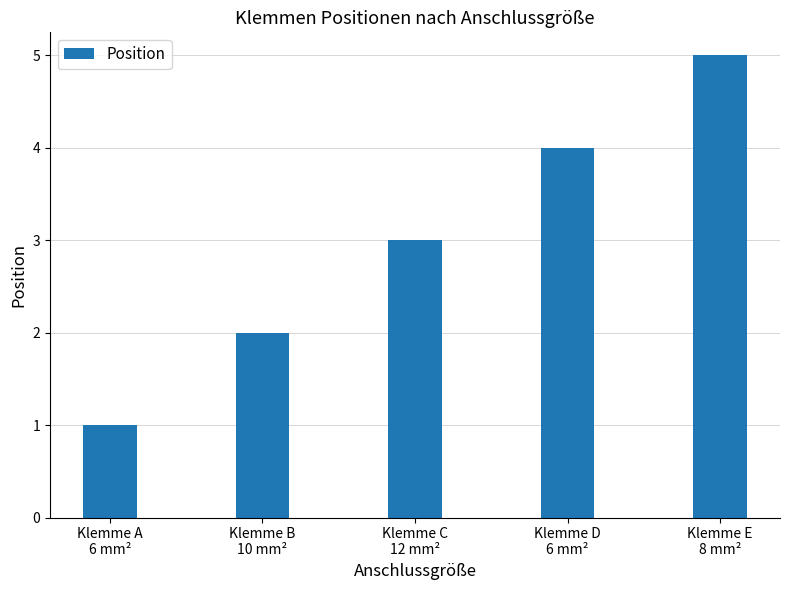

What is the value of the 4th bar from the left?

4